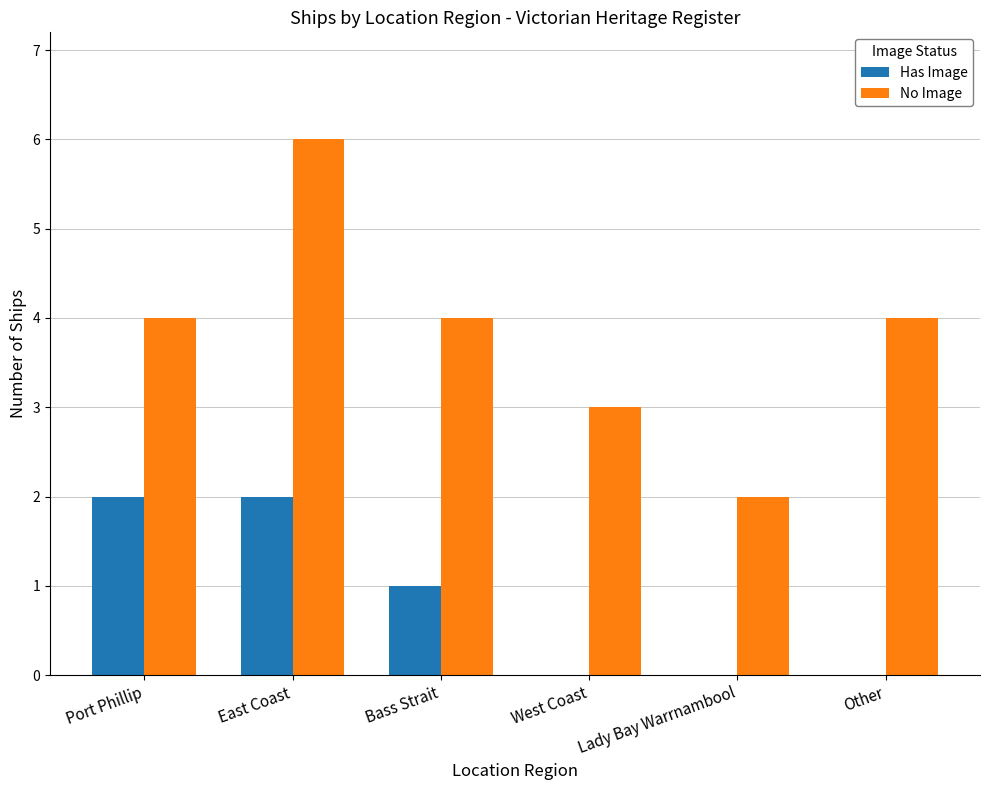

What is the sum of the Has Image values at Lady Bay Warrnambool and Port Phillip?

2